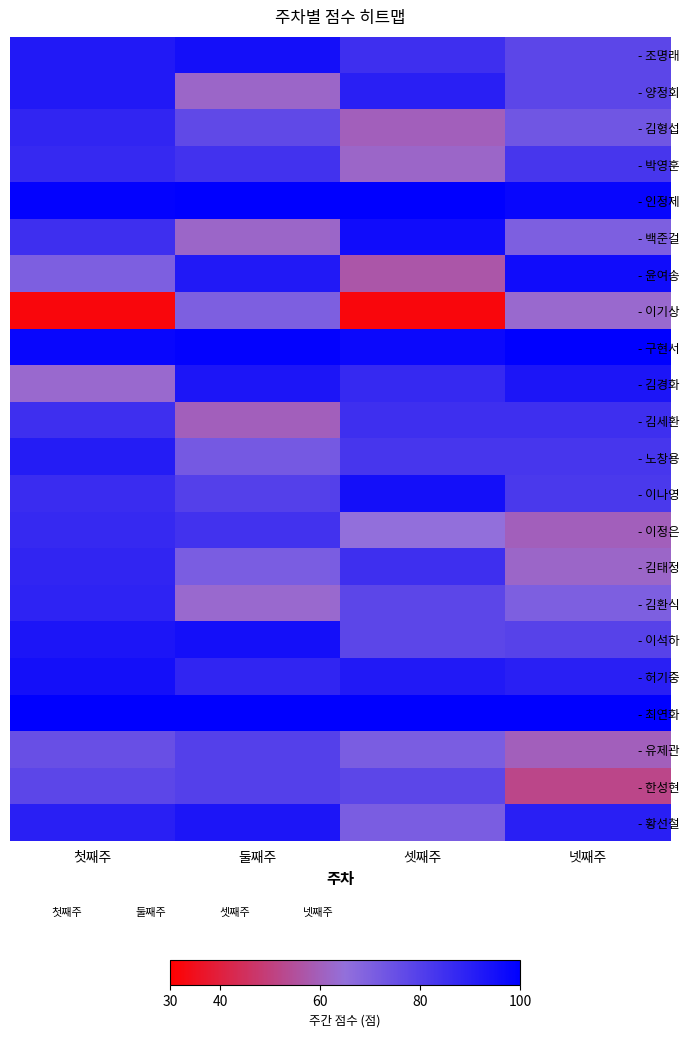

What is the minimum value shown in the chart?

32